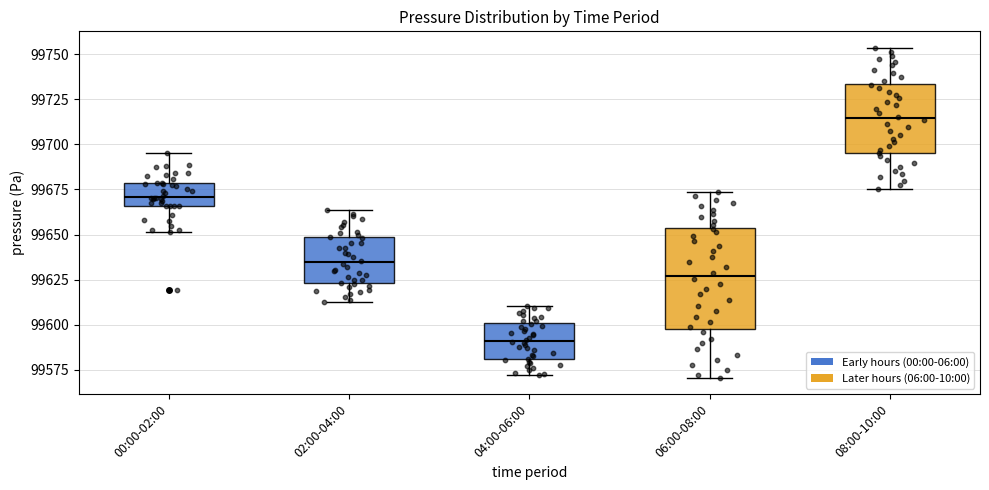

Which box is the tallest, from its lower edge to its upper edge?

06:00-08:00